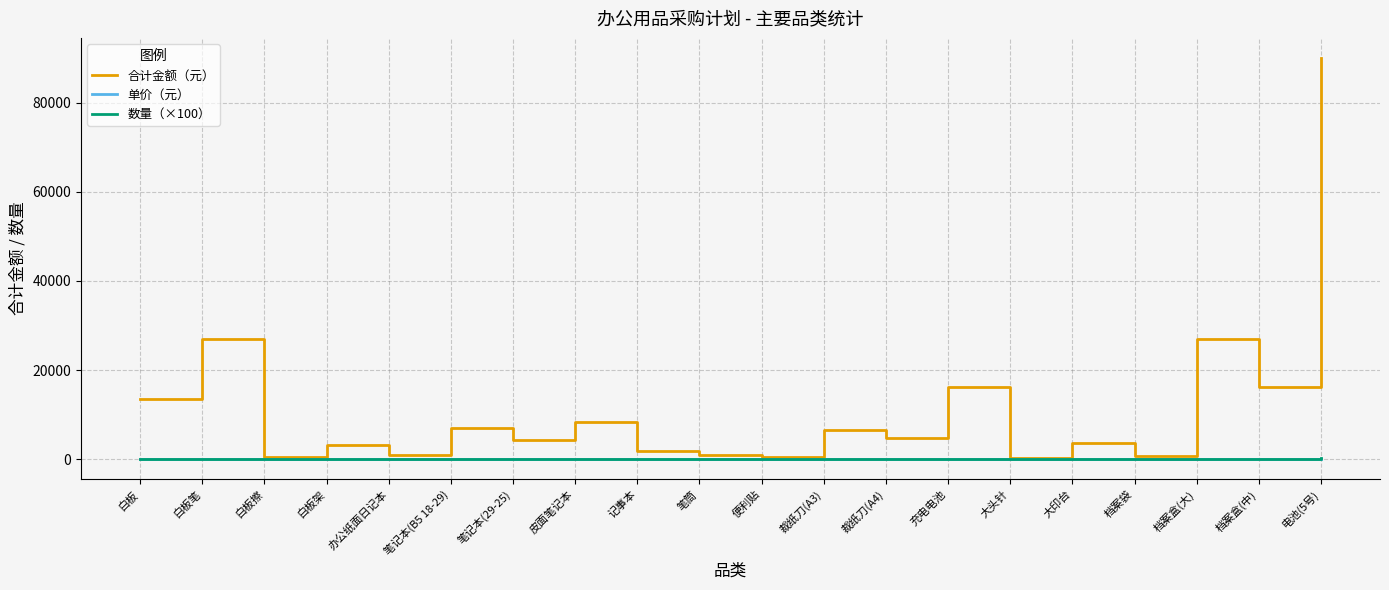

Is it true that 合计金额（元） equals 27000.0 at 档案盒(大)?

True